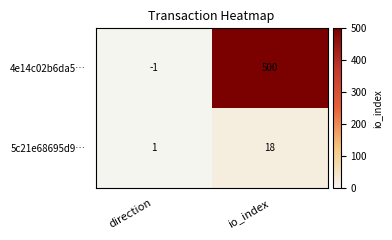

How many data points in 4e14c02b6da5… are less than 500?

1